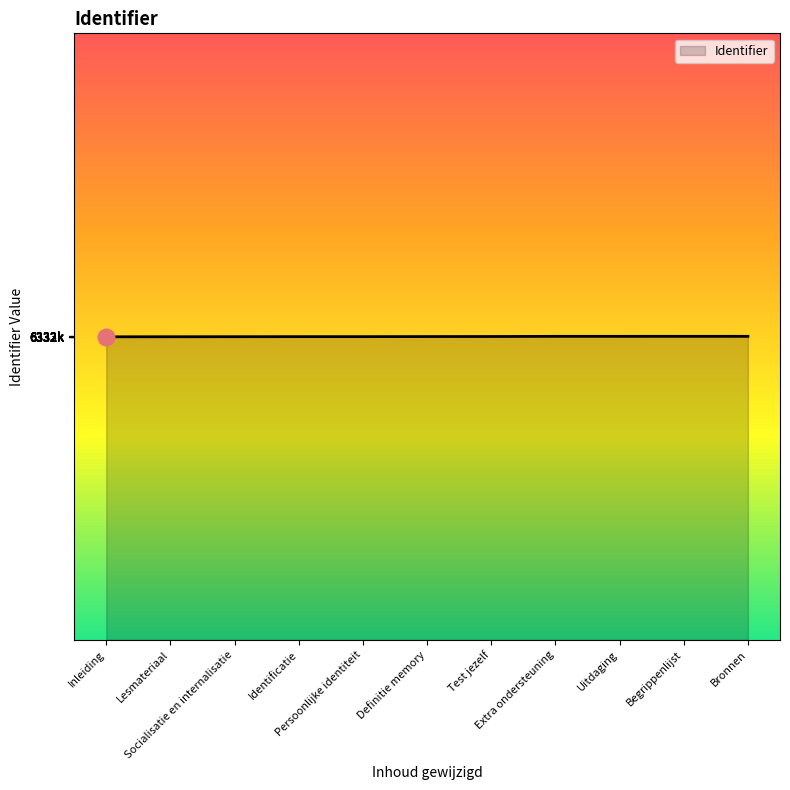

True or false: there are more than 0 points higher than both neighbors.

False